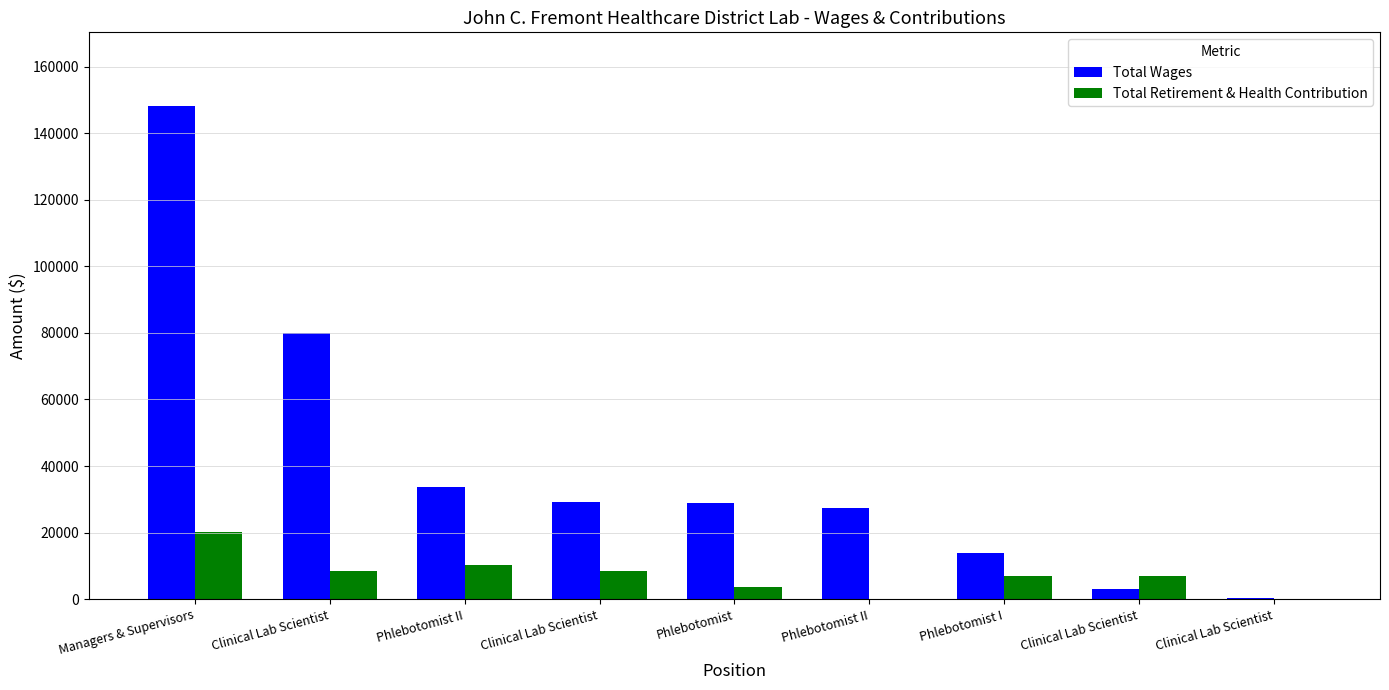

What are all the series names shown in the legend?

Total Wages, Total Retirement & Health Contribution